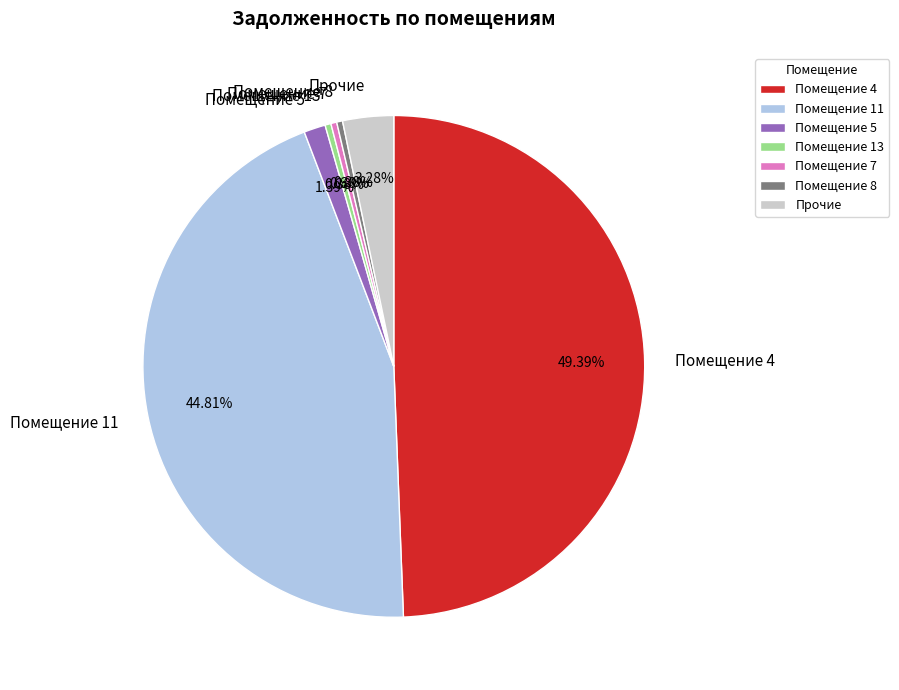

Is the sum of Прочие and Помещение 8 greater than half?

No